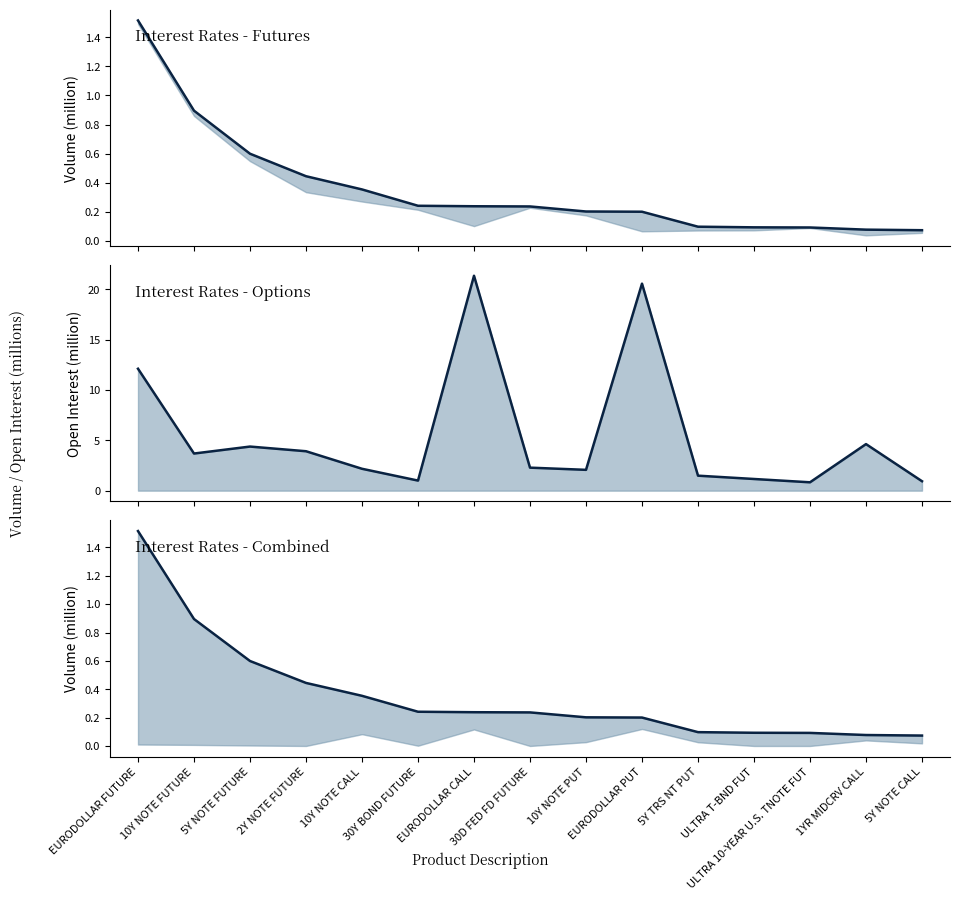

The value of Open Interest at 30Y BOND FUTURE is 1.0. True or false?

True